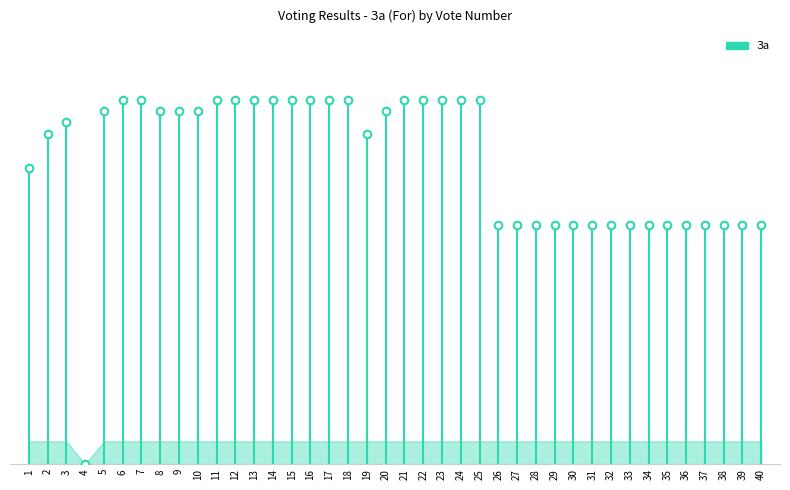

What is the change in value from 9 to 17?

+1